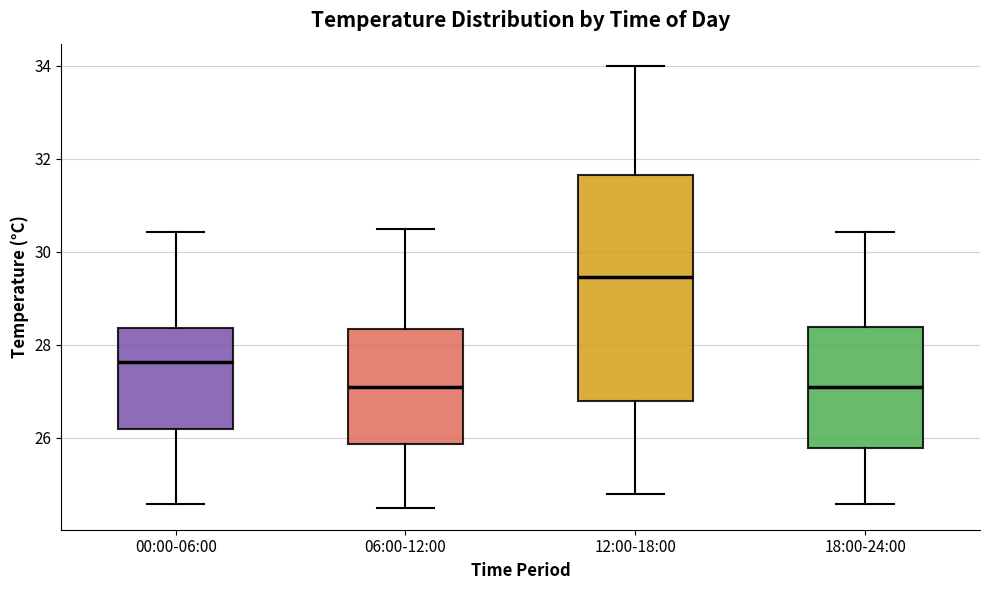

Which box's median line is the highest?

12:00-18:00